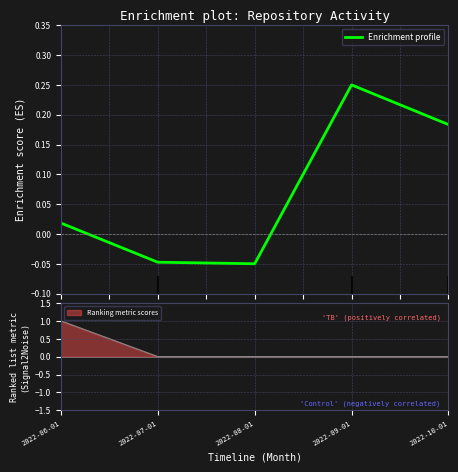

At which category does the data reach its first local valley?

2022-08-01